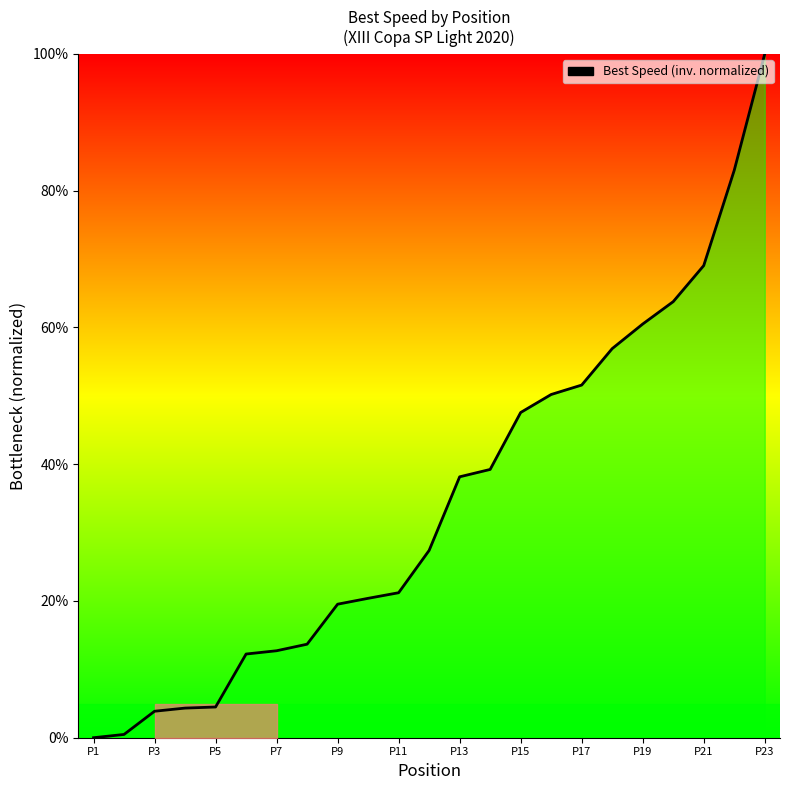

What is the difference between the second highest and second lowest values?

82.5